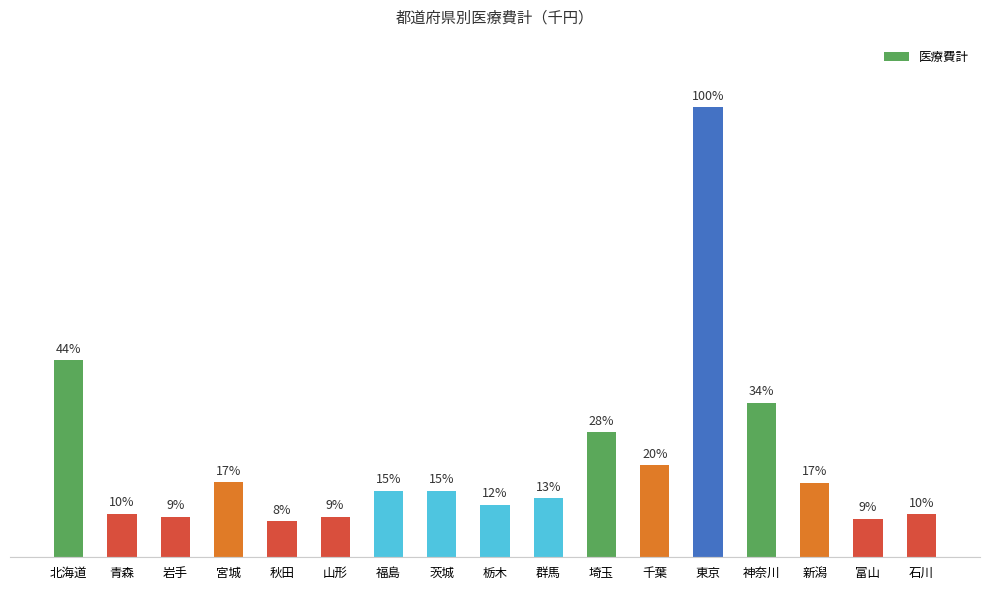

Does the chart contain any negative values?

No